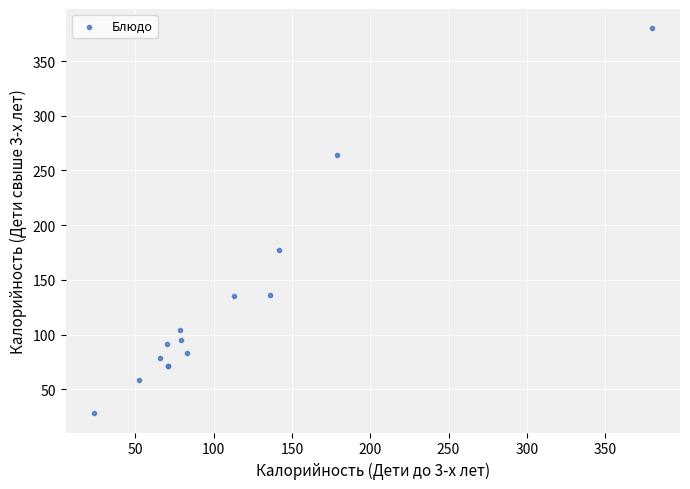

What Y value in the scatter plot is closest to 204?

177.0